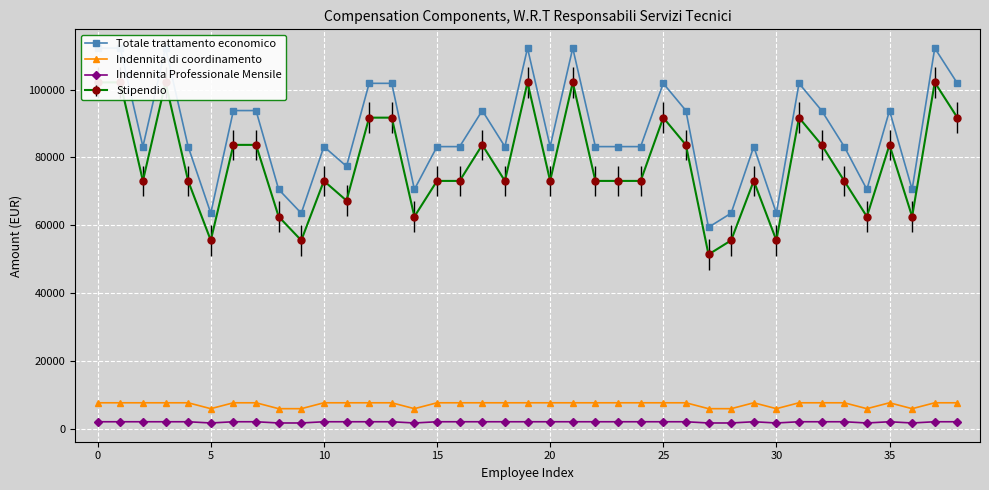

True or false: Totale trattamento economico and Indennita di coordinamento cross at least once.

False